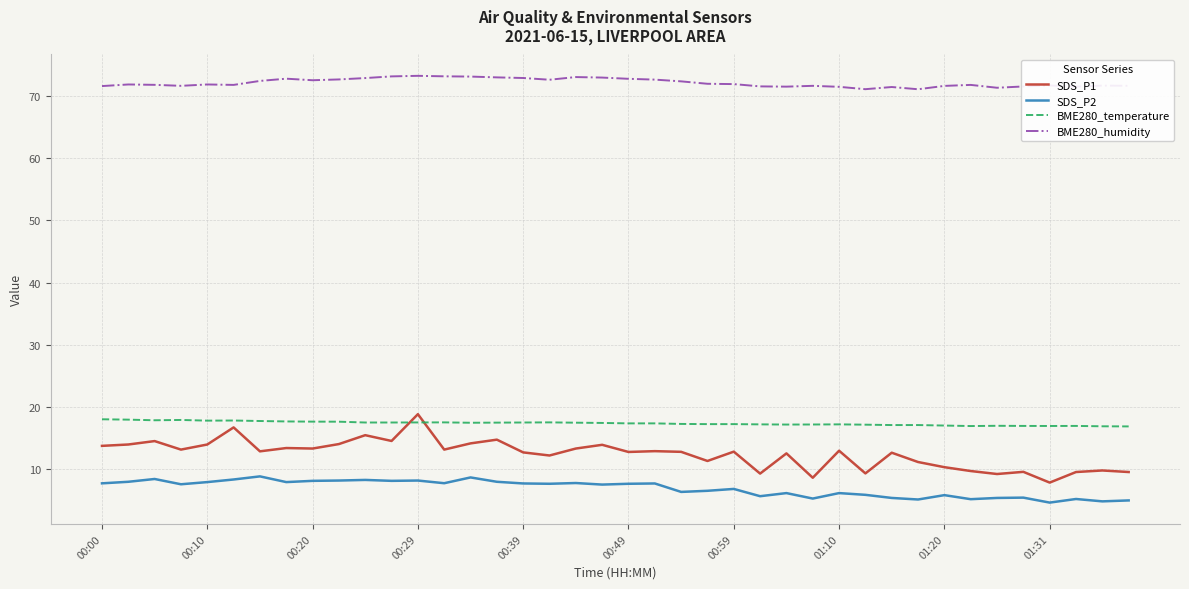

Which series has the largest range (max minus min)?

SDS_P1